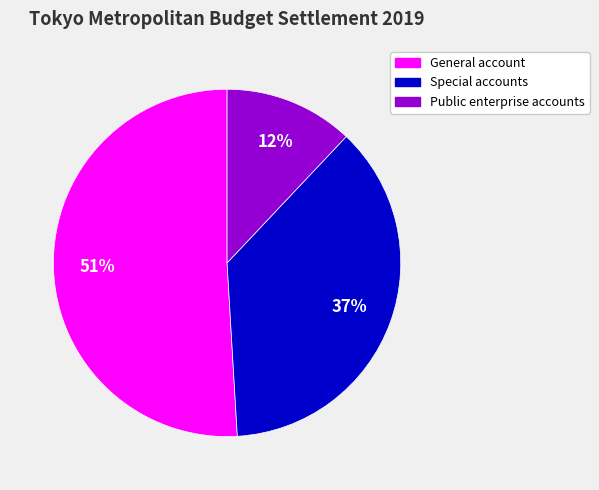

Which slice is the largest?

General account